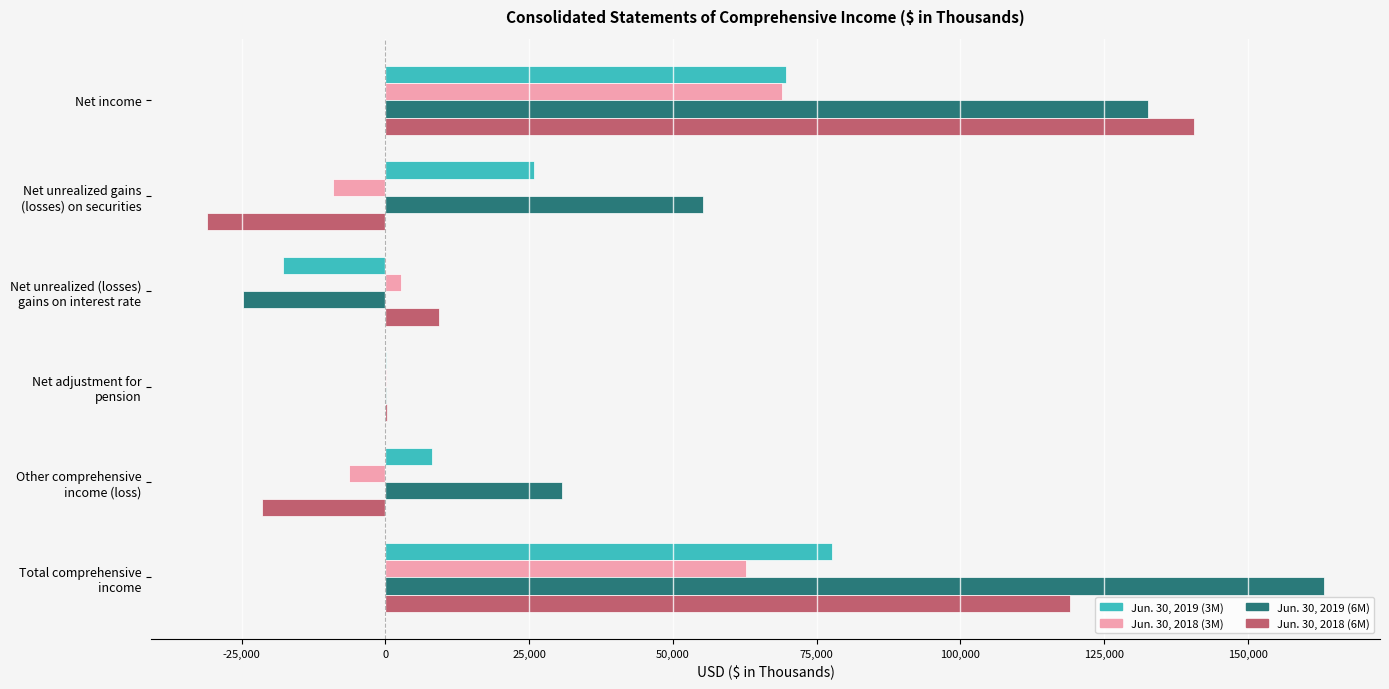

True or false: Jun. 30, 2018 (6M) has a value of 240251 at Net income.

False